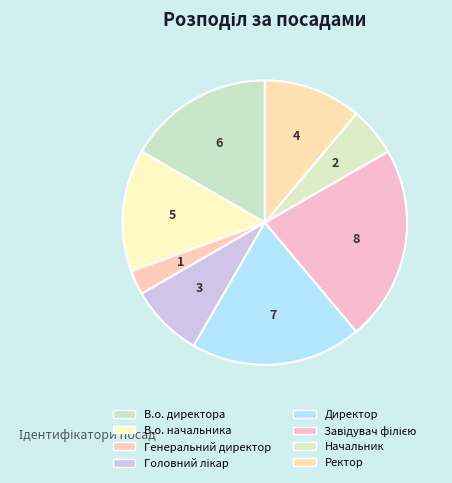

Does any single category account for the majority?

No